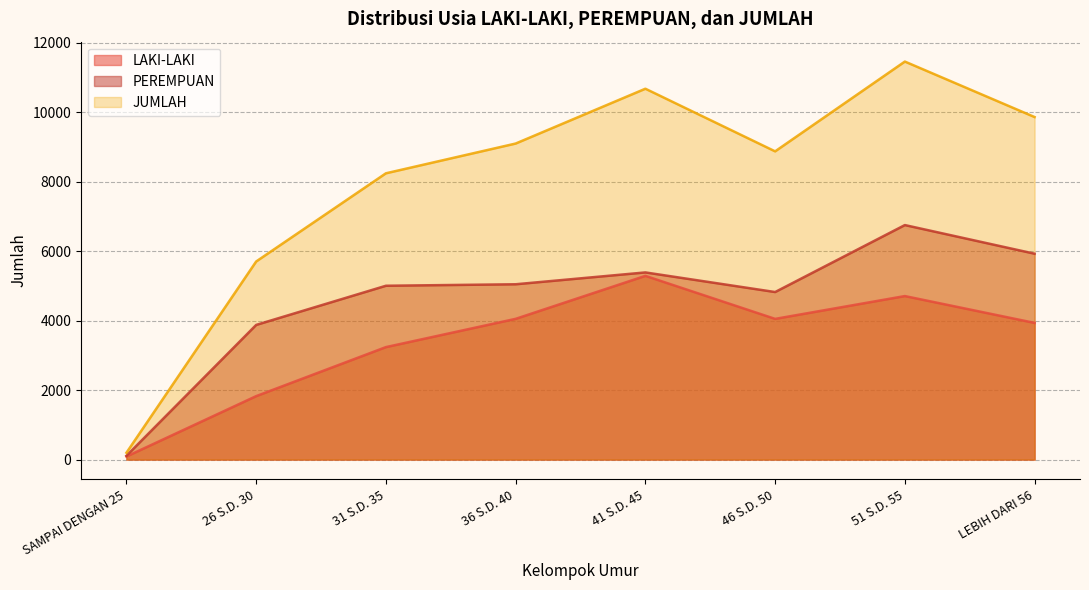

What is the lowest value of the PEREMPUAN series?

109